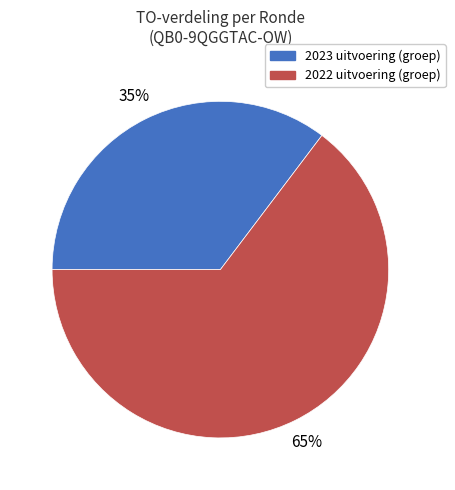

Is there any slice that represents more than half of the pie?

Yes